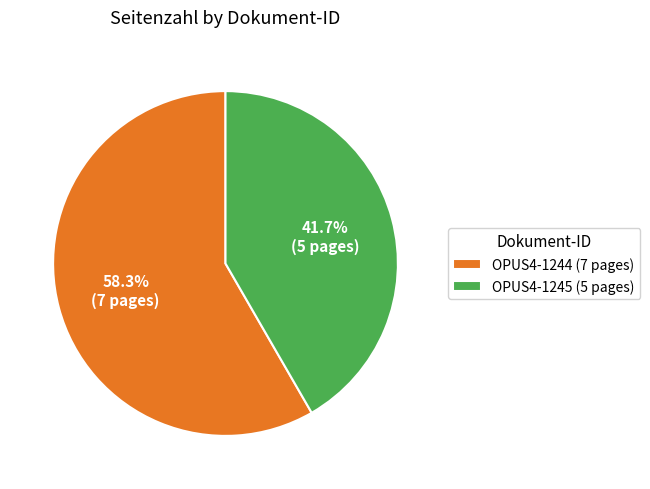

To the nearest percent, what is the average slice percentage?

50%